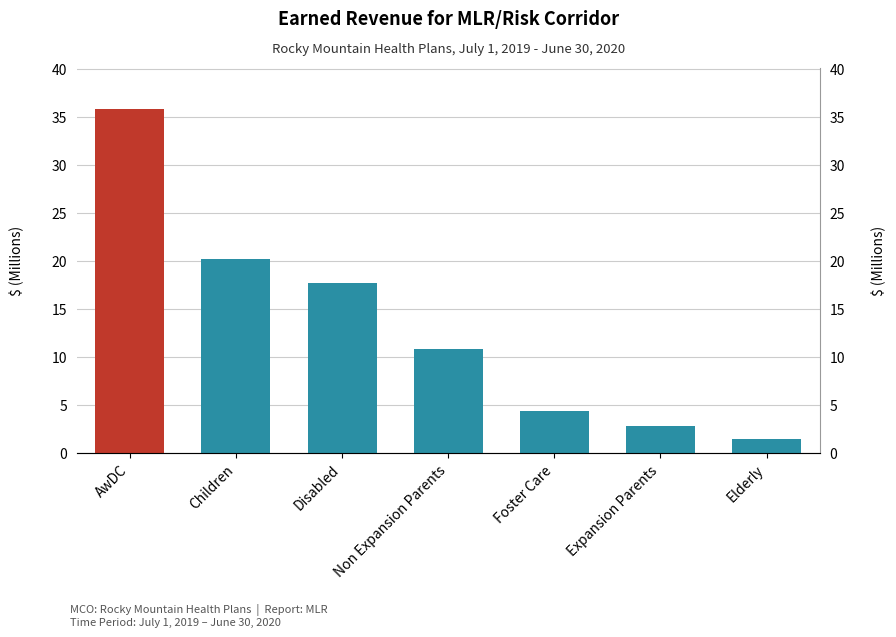

What is the maximum value shown in the chart?

35.8